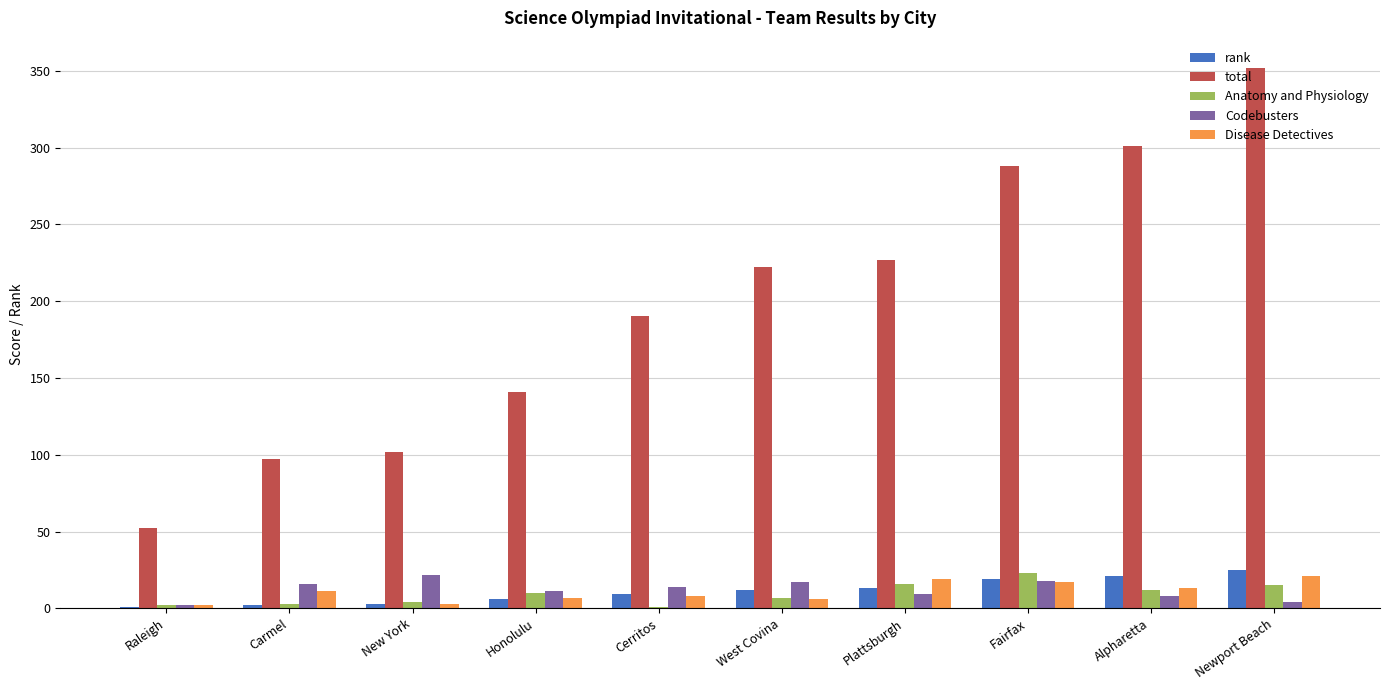

How many groups of bars are there?

10